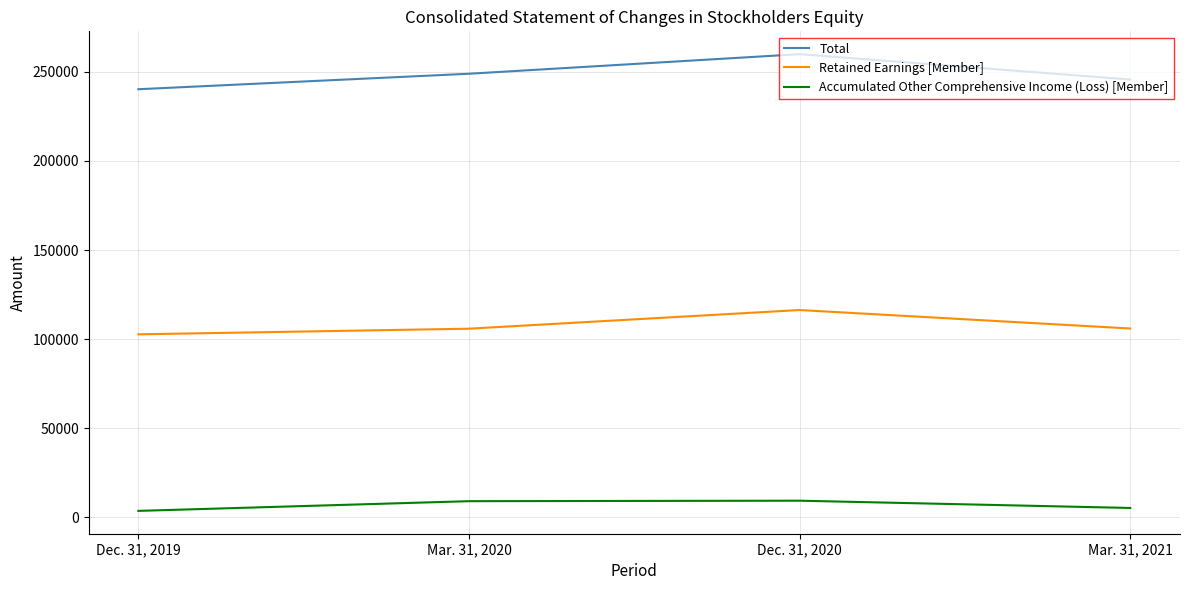

What is the maximum value for Accumulated Other Comprehensive Income (Loss) [Member]?

9419